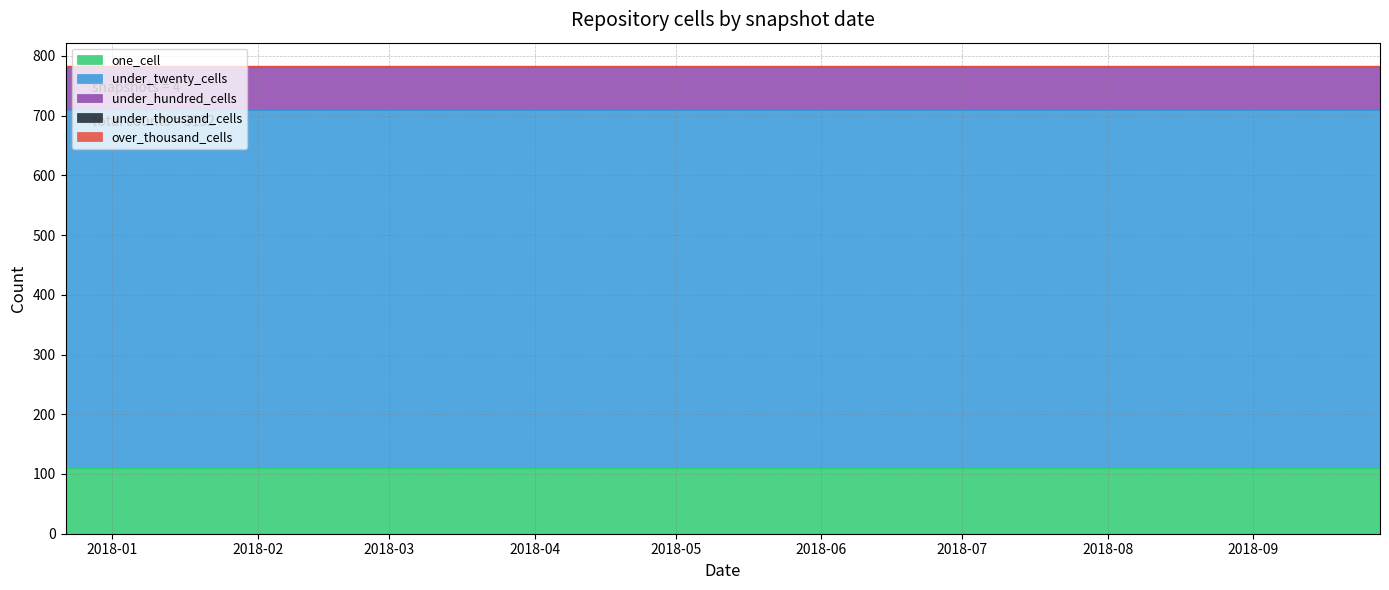

What position from the right is 2018-09-28?

1